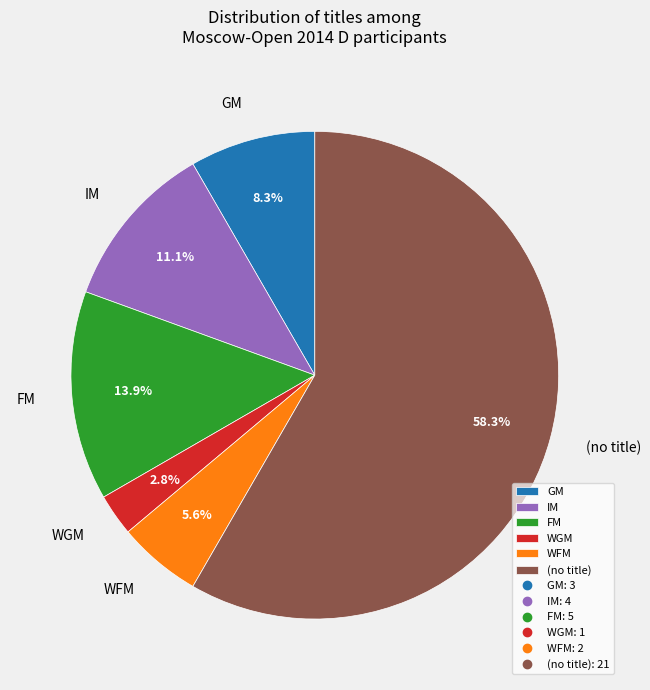

Rank the categories by value from lowest to highest.

WGM, WFM, GM, IM, FM, (no title)